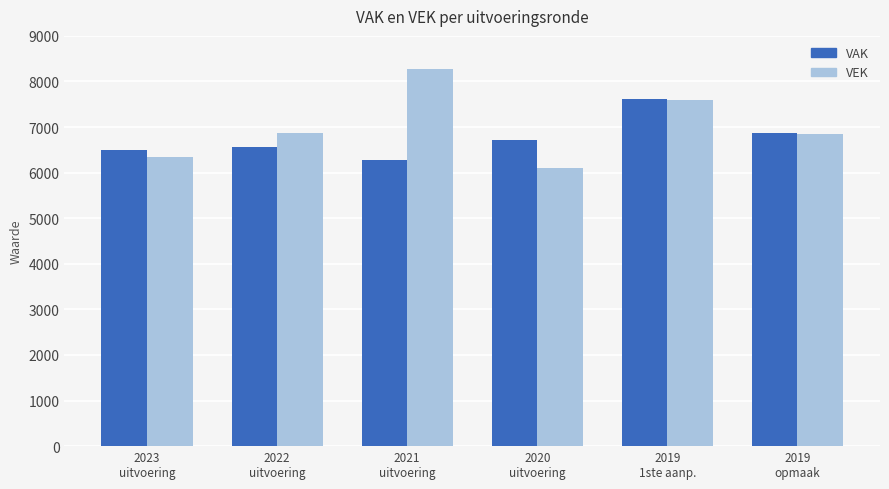

The value of VAK at 2019
opmaak is 6860. True or false?

True